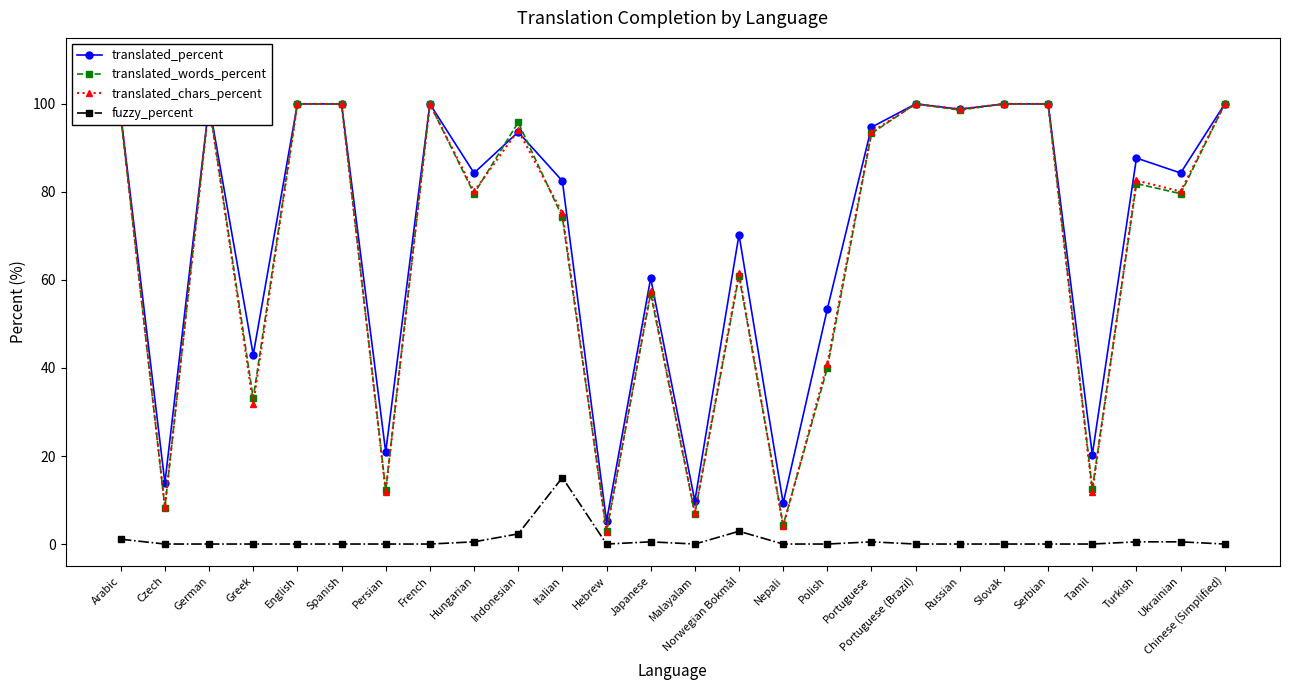

Reading left to right, what are all the values shown in this chart?

translated_percent: 97.6	13.9	100.0	43.0	100.0	100.0	20.9	100.0	84.3	93.6	82.5	5.2	60.4	9.8	70.3	9.3	53.4	94.7	100.0	98.8	100.0	100.0	20.3	87.7	84.3	100.0
translated_words_percent: 97.2	8.3	100.0	33.1	100.0	100.0	12.2	100.0	79.6	95.8	74.3	2.9	56.9	6.9	61.0	4.3	40.0	93.3	100.0	98.6	100.0	100.0	12.5	81.9	79.6	100.0
translated_chars_percent: 97.6	8.4	100.0	31.8	100.0	100.0	11.9	100.0	80.1	94.0	75.2	2.8	57.6	7.1	61.6	4.0	41.0	93.6	100.0	98.8	100.0	100.0	11.8	82.6	80.1	100.0
fuzzy_percent: 1.1	0.0	0.0	0.0	0.0	0.0	0.0	0.0	0.5	2.3	15.1	0.0	0.5	0.0	2.9	0.0	0.0	0.5	0.0	0.0	0.0	0.0	0.0	0.5	0.5	0.0